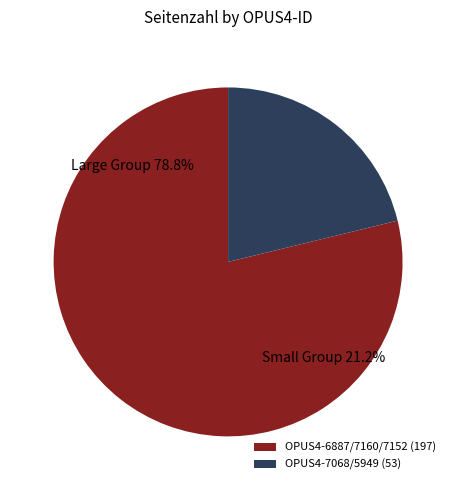

Combined, do OPUS4-7068 and OPUS4-7152 account for over 50%?

No